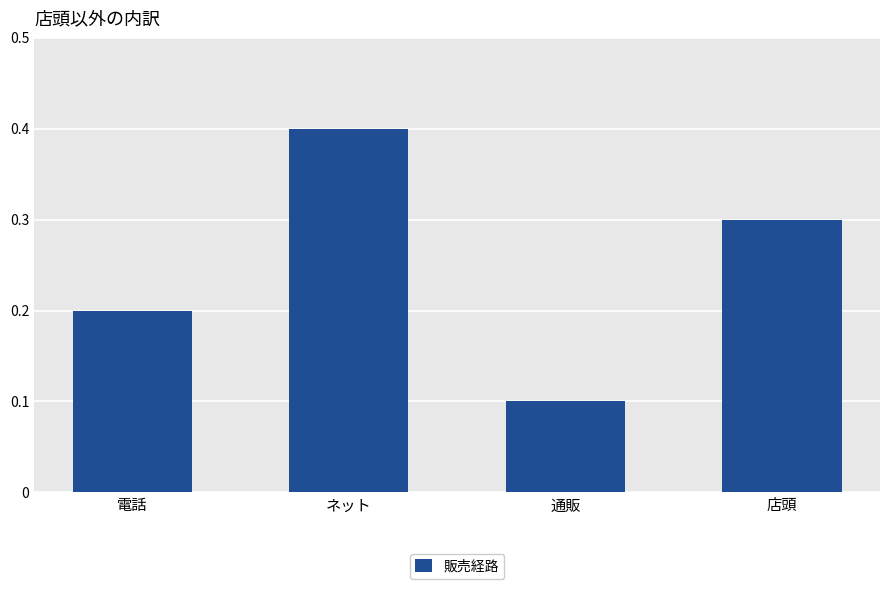

Reading left to right, list all the values displayed in this chart.

電話=0.2	ネット=0.4	通販=0.1	店頭=0.3